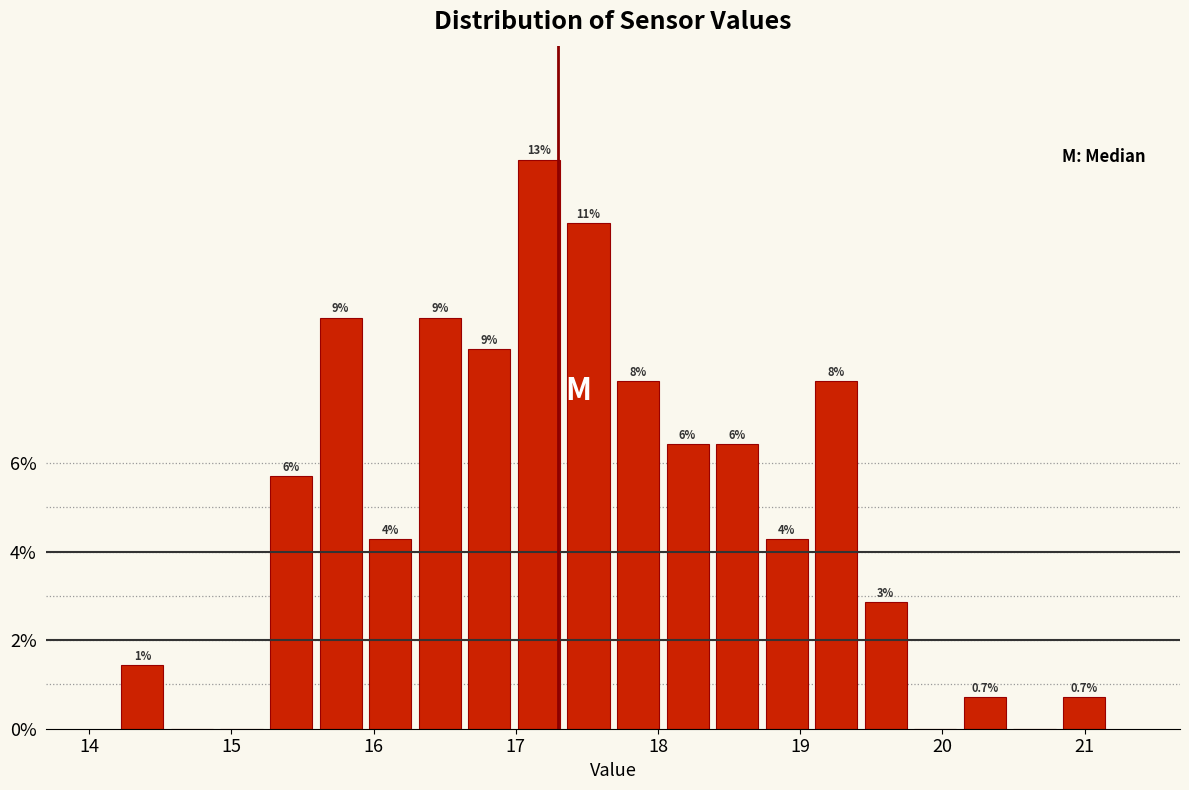

Around what value on the x-axis is the tallest bar? Give the approximate position of its centre, as read against the axis.

17.2